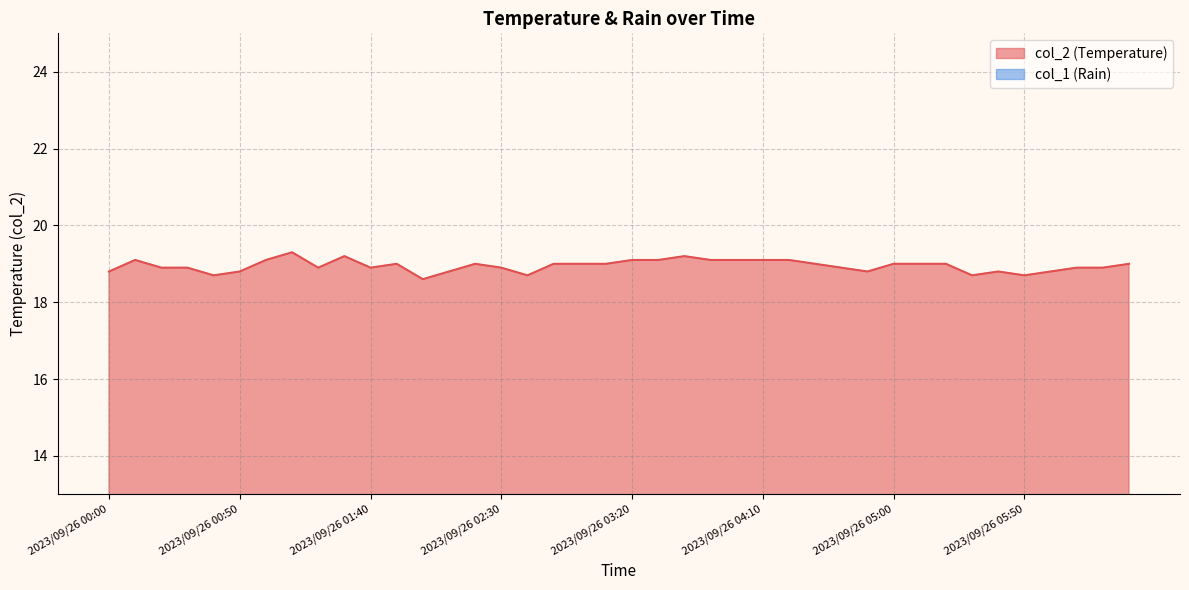

True or false: the data shows 29.1 at 2023/09/26 06:20.

False